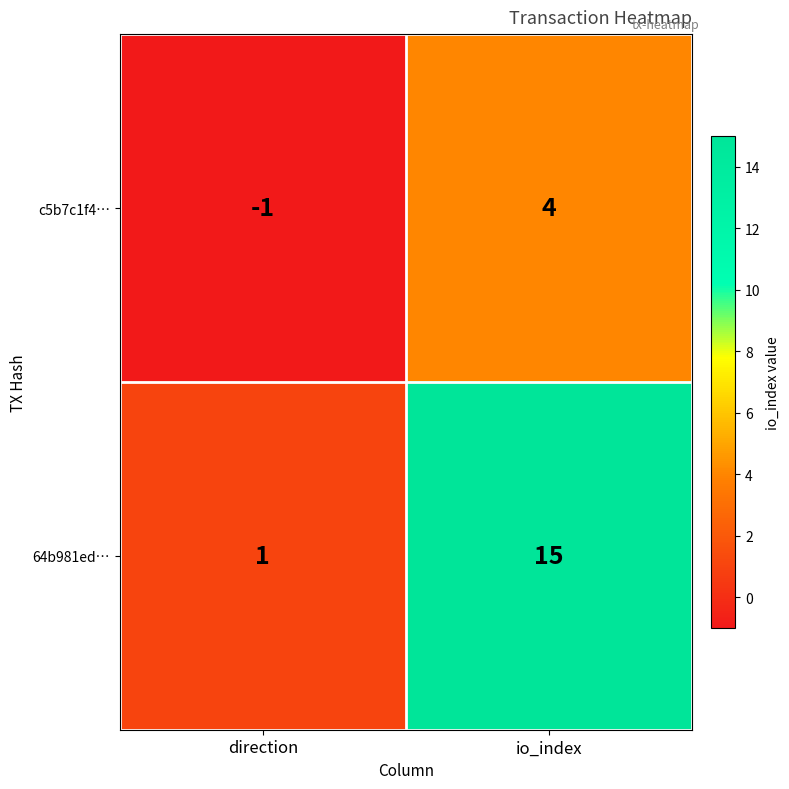

What is the approximate value of 64b981ed… at io_index, to the nearest 5?

15